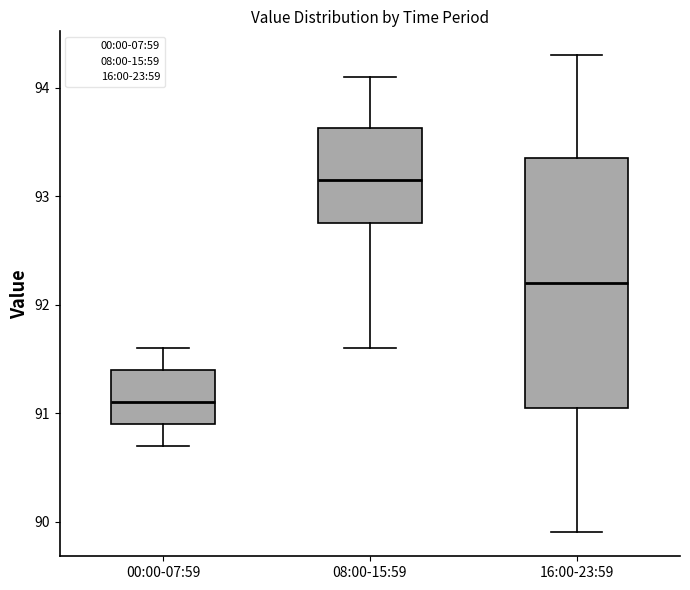

Where is the upper edge of the box for 16:00-23:59 on the y-axis? The values are not printed on the chart, so give them approximately, as read against the axis.

93.4